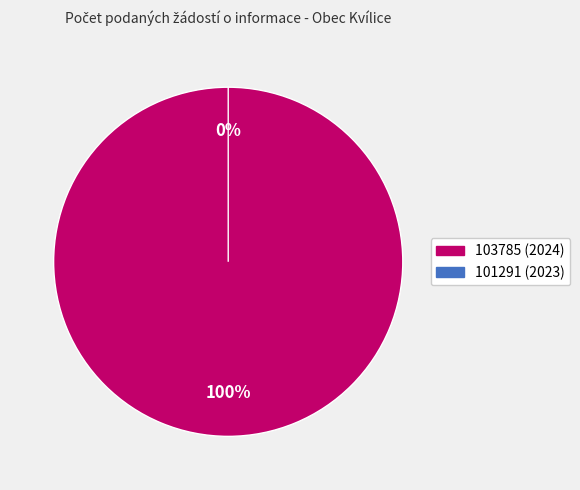

To the nearest percent, what is the difference between the 103785 and 101291 slice percentages?

100%